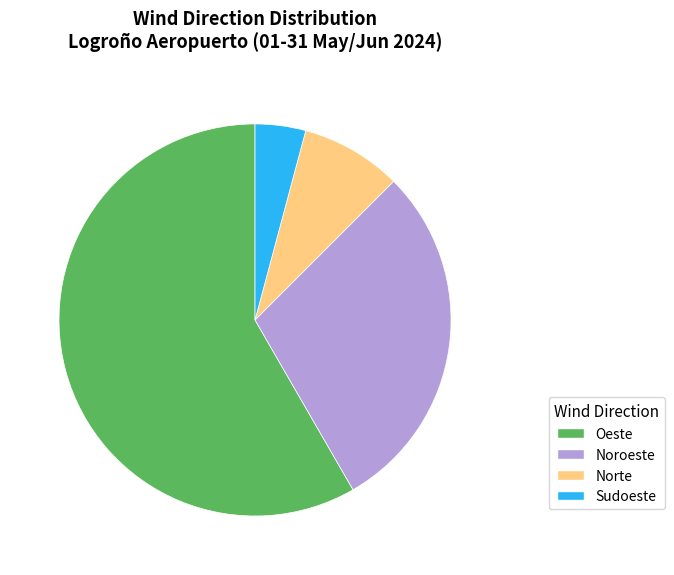

Rank the categories by value from lowest to highest.

Sudoeste, Norte, Noroeste, Oeste